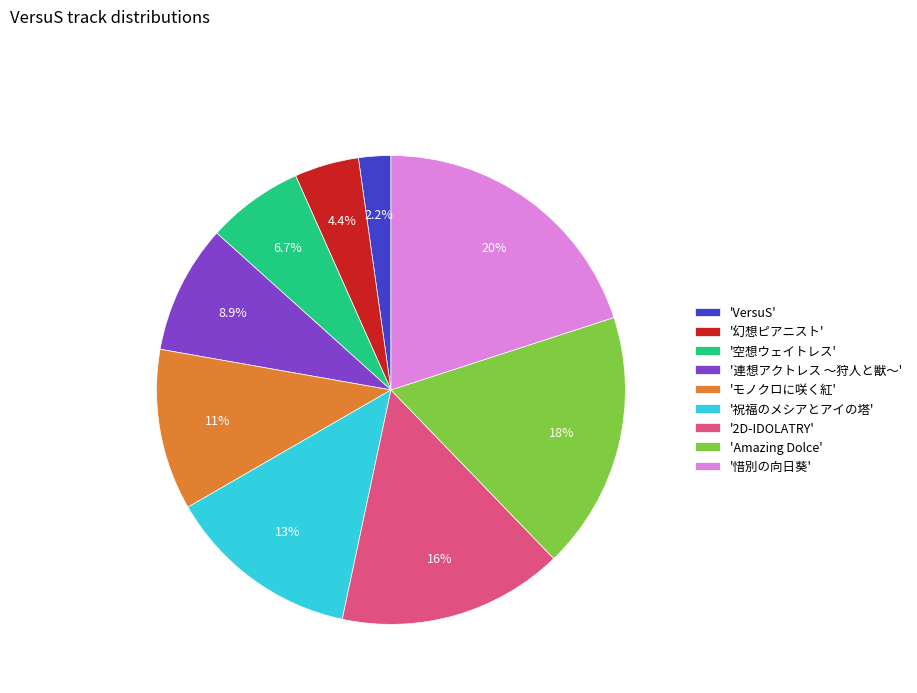

What portion of the pie excludes '2D-IDOLATRY'?

84.4%